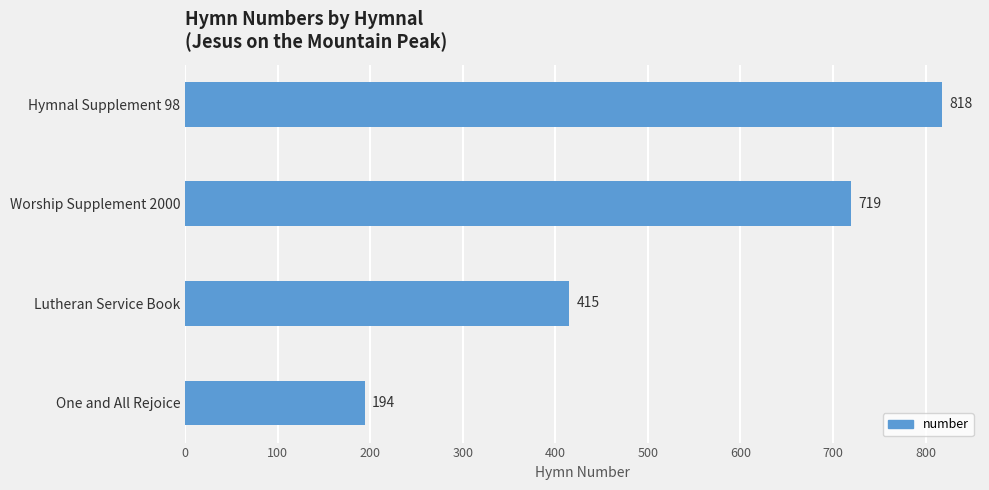

What is the difference between the maximum and minimum values?

624